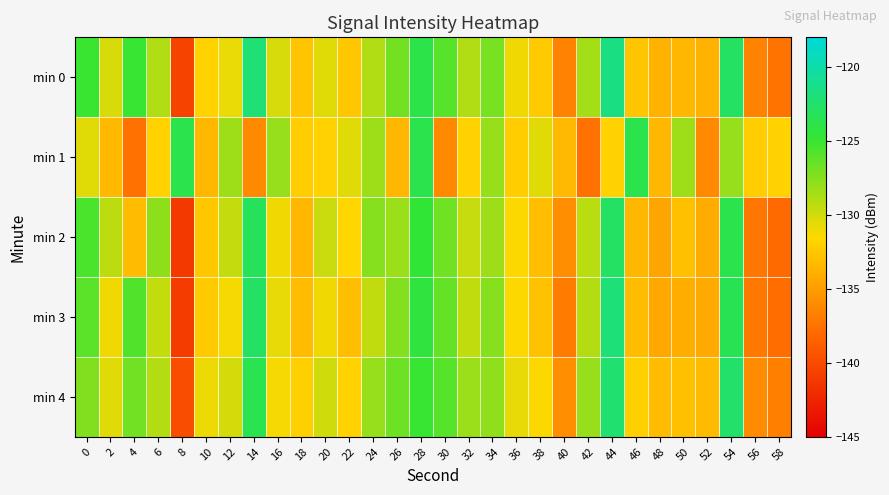

Which label corresponds to the smallest value in the chart?

8